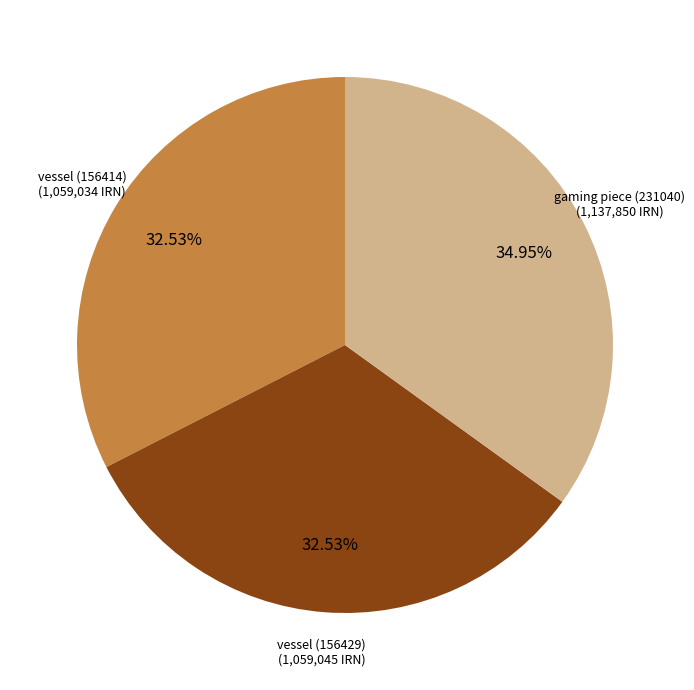

How many slices are in this pie chart?

3